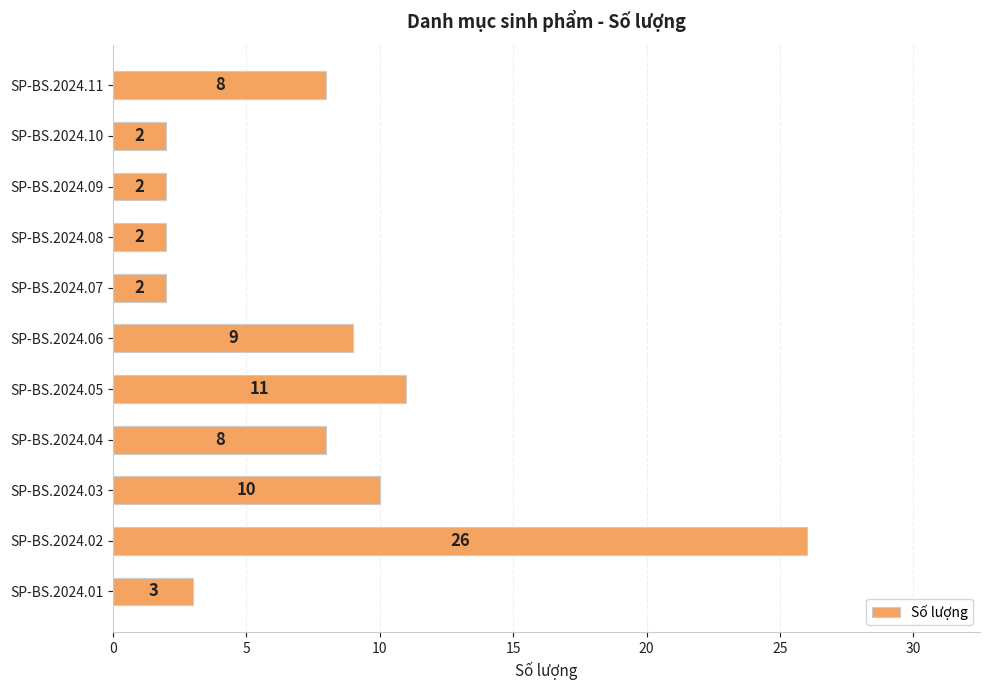

What is the difference between the maximum and minimum values?

24